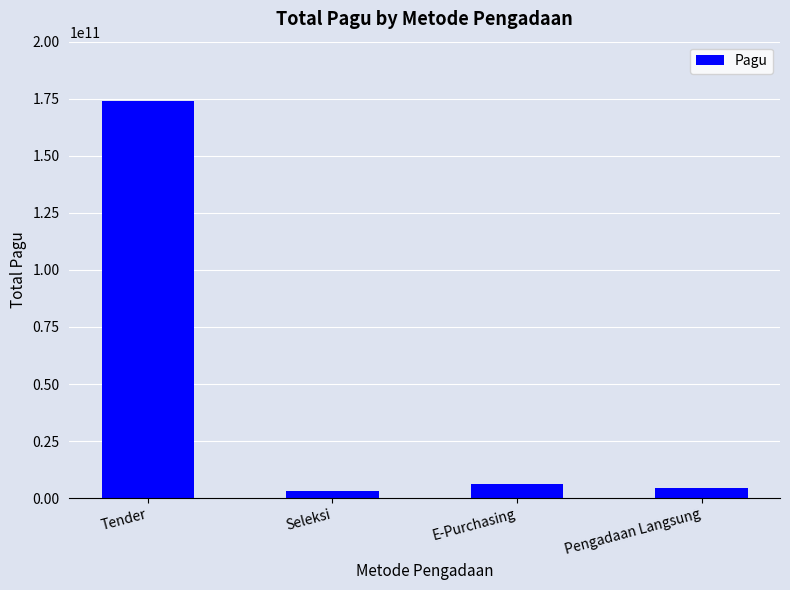

What position from the left is Tender?

1